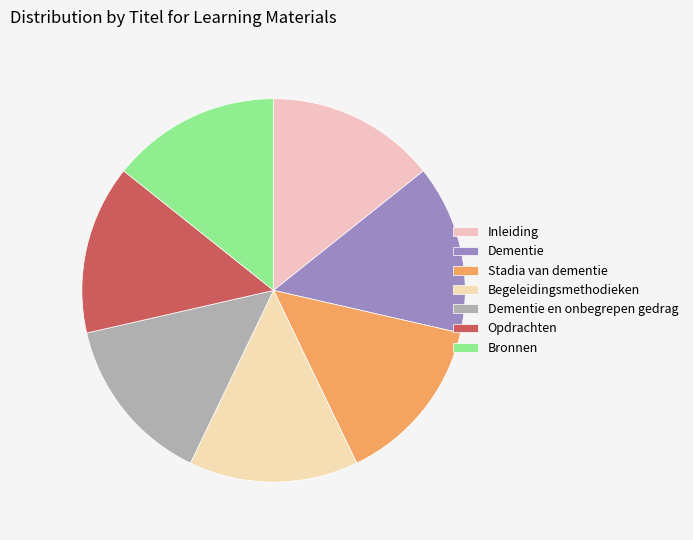

What is the largest slice in the pie chart?

Bronnen